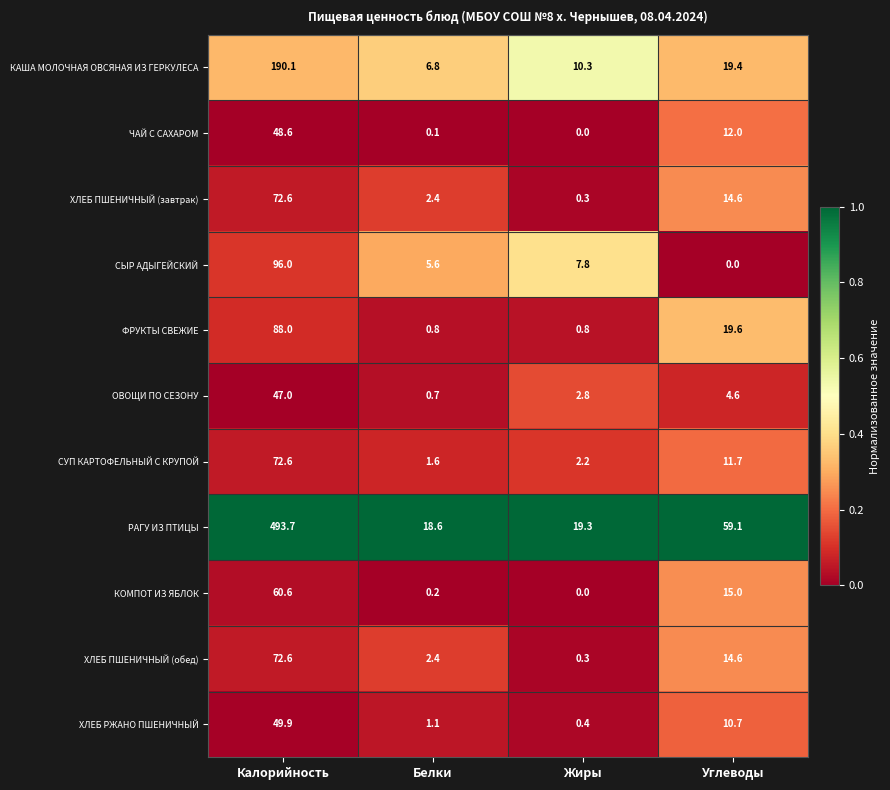

Between Калорийность and Углеводы, which series saw the biggest shift?

РАГУ ИЗ ПТИЦЫ